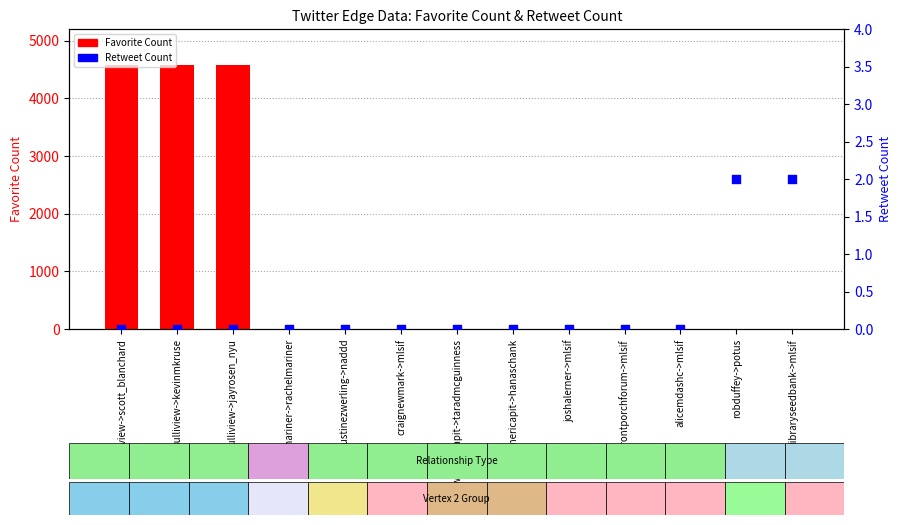

At how many categories does at least one series exceed 2063?

3